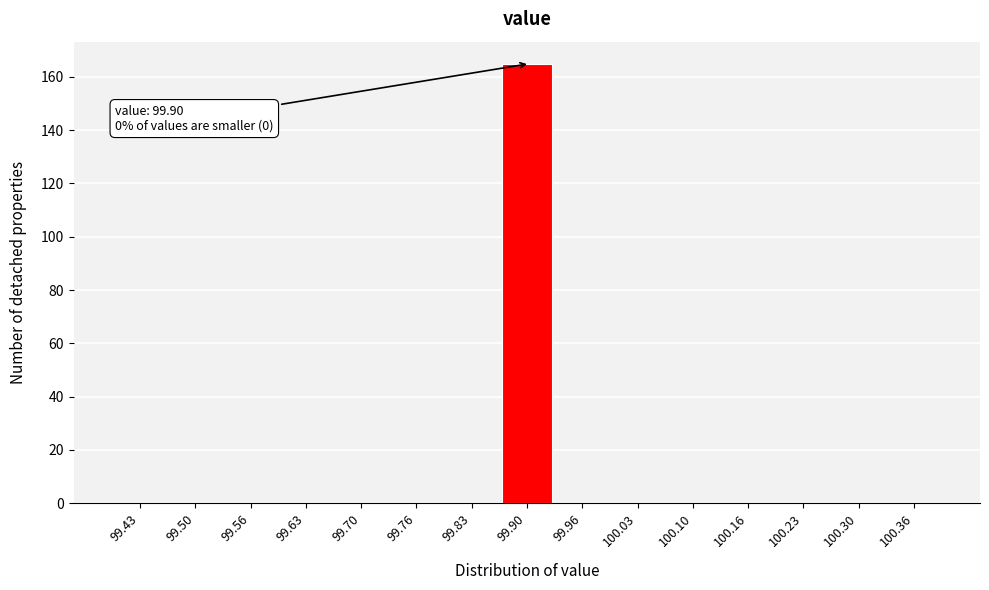

Over which range of the x-axis is the bar tallest?

99.87 to 99.93